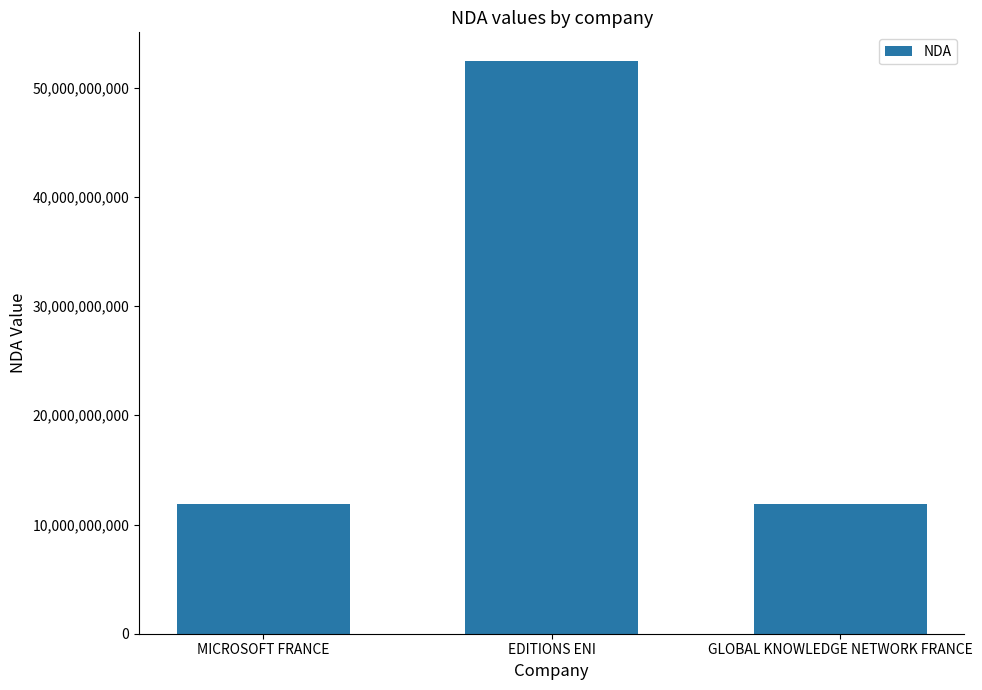

Between EDITIONS ENI and MICROSOFT FRANCE, which is larger?

EDITIONS ENI